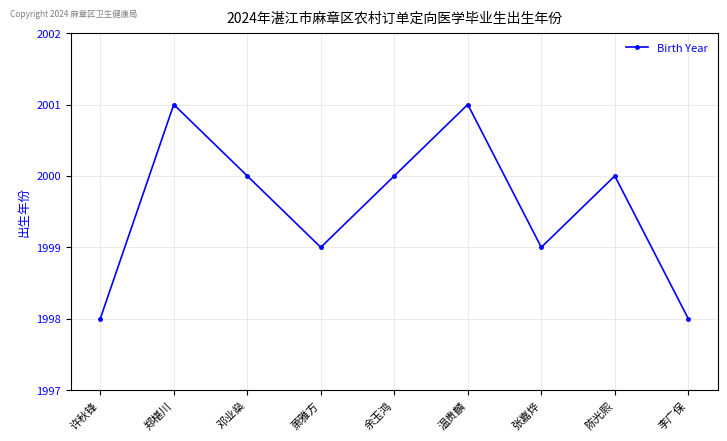

Is this an area chart (filled region under the line)?

No